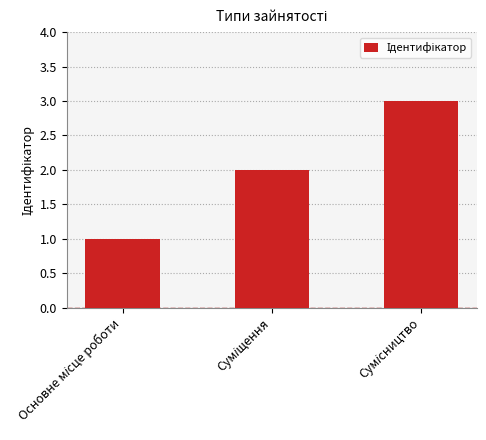

What is the sum of all values?

6